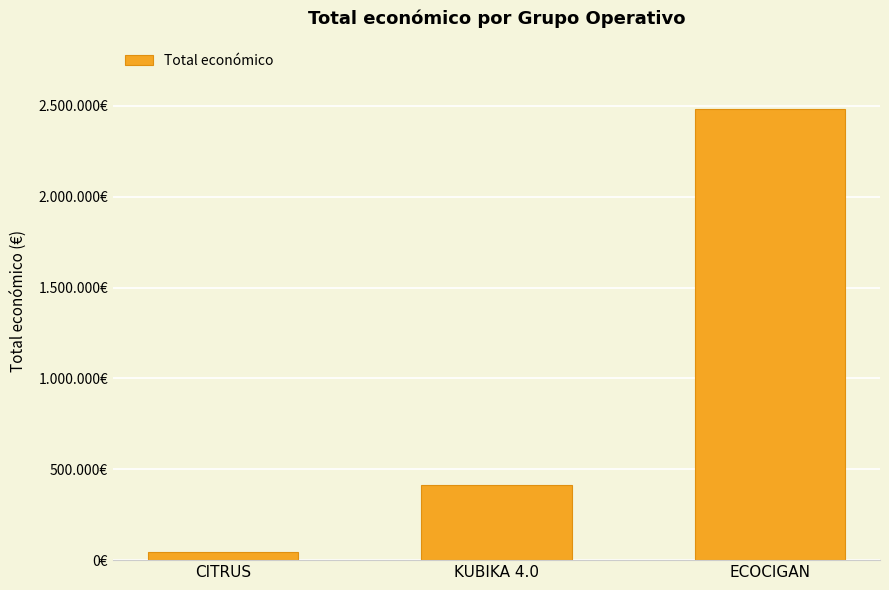

Reading left to right, list all the values displayed in this chart.

46300	414788	2483714